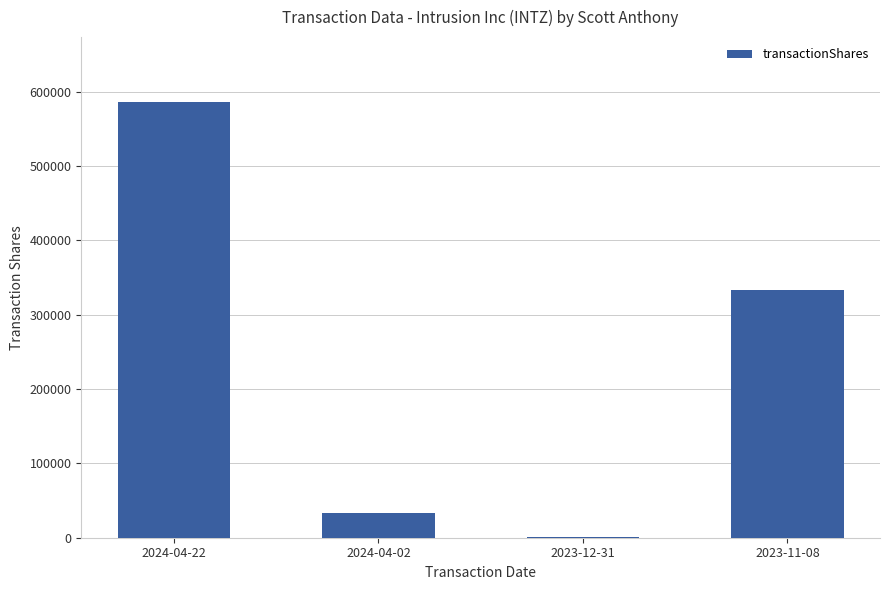

Which category has the highest value across all series?

2024-04-22